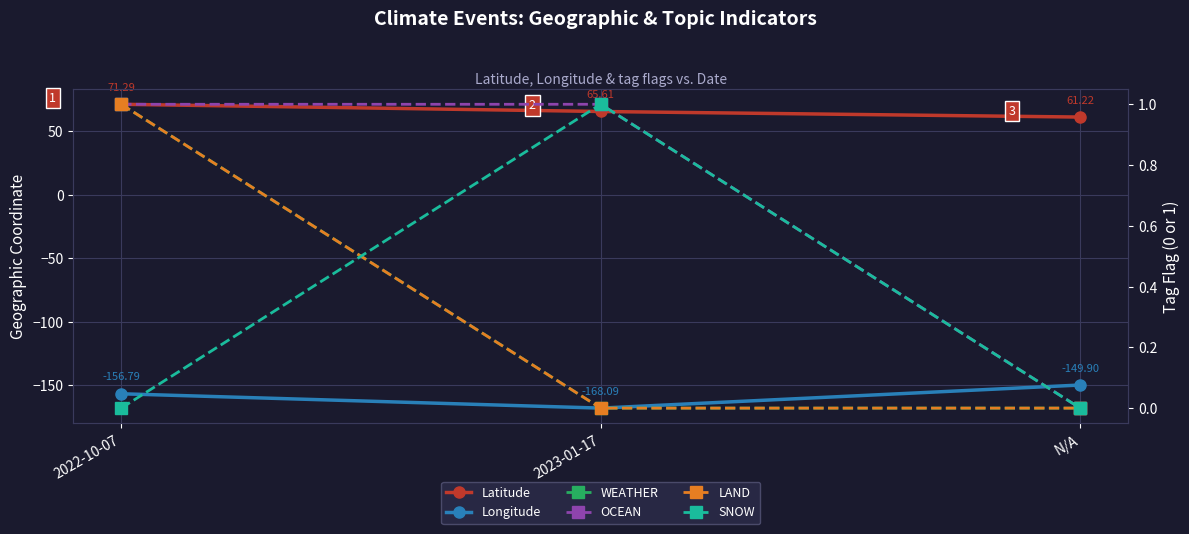

Reading left to right, what are all the values shown in this chart?

Latitude: 2022-10-07=71.3	2023-01-17=65.6	N/A=61.2
Longitude: 2022-10-07=-156.8	2023-01-17=-168.1	N/A=-149.9
WEATHER: 2022-10-07=1.0	2023-01-17=0.0	N/A=0.0
OCEAN: 2022-10-07=1.0	2023-01-17=1.0	N/A=0.0
LAND: 2022-10-07=1.0	2023-01-17=0.0	N/A=0.0
SNOW: 2022-10-07=0.0	2023-01-17=1.0	N/A=0.0